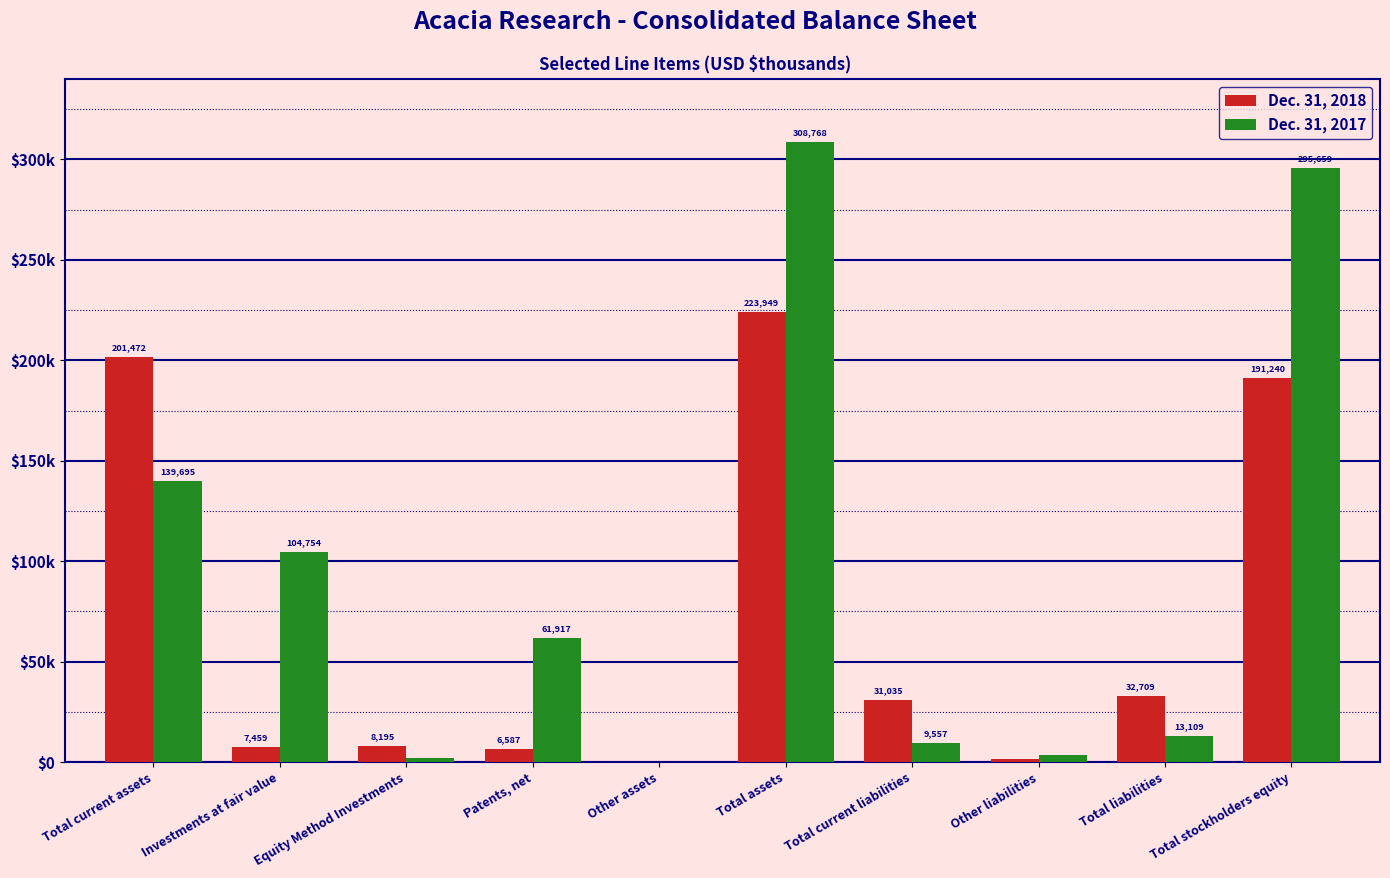

What is the label of the 8th bar from the right?

Equity Method Investments